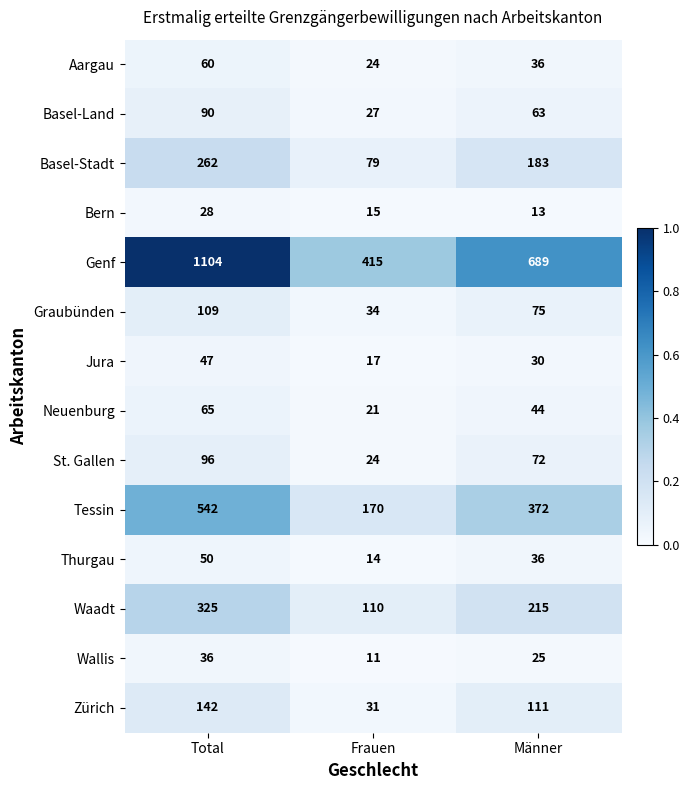

How many data points does each series have?

3